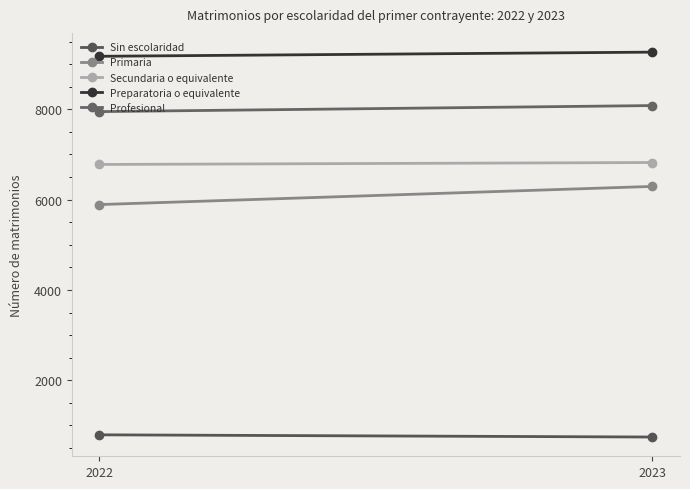

Reading left to right, what are all the values shown in this chart?

Sin escolaridad: 2022=792	2023=743
Primaria: 2022=5890	2023=6292
Secundaria o equivalente: 2022=6778	2023=6821
Preparatoria o equivalente: 2022=9173	2023=9265
Profesional: 2022=7948	2023=8082